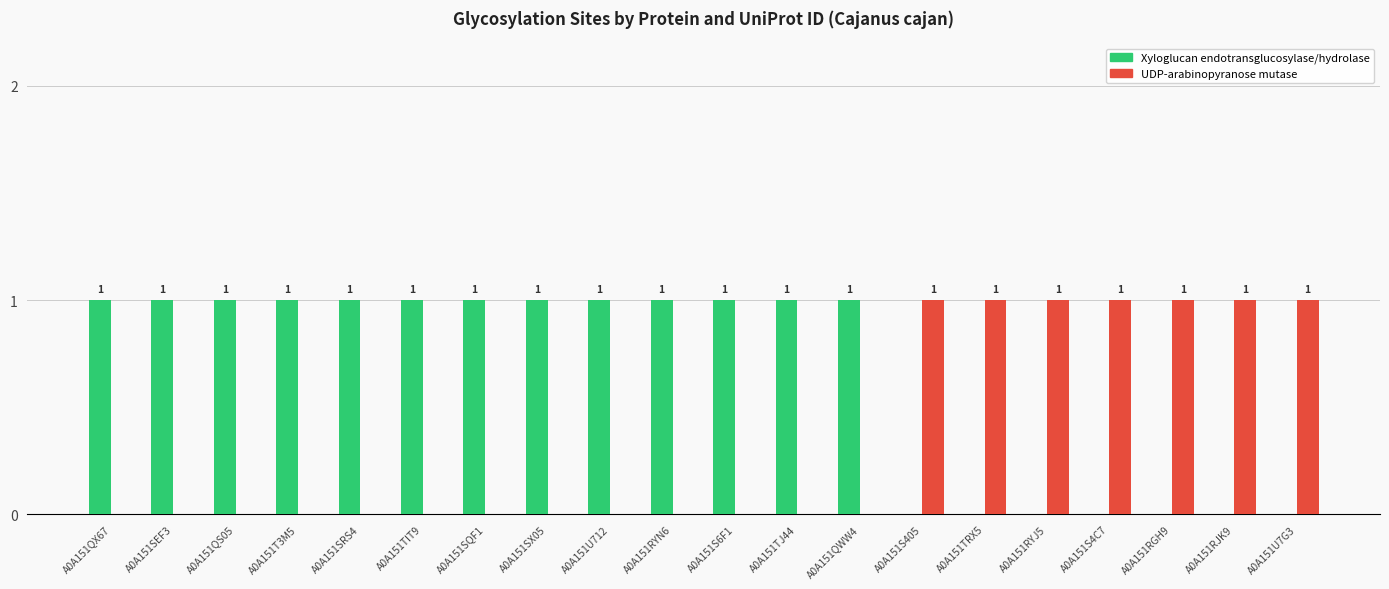

How many UDP-arabinopyranose mutase values are between 0 and 1?

20